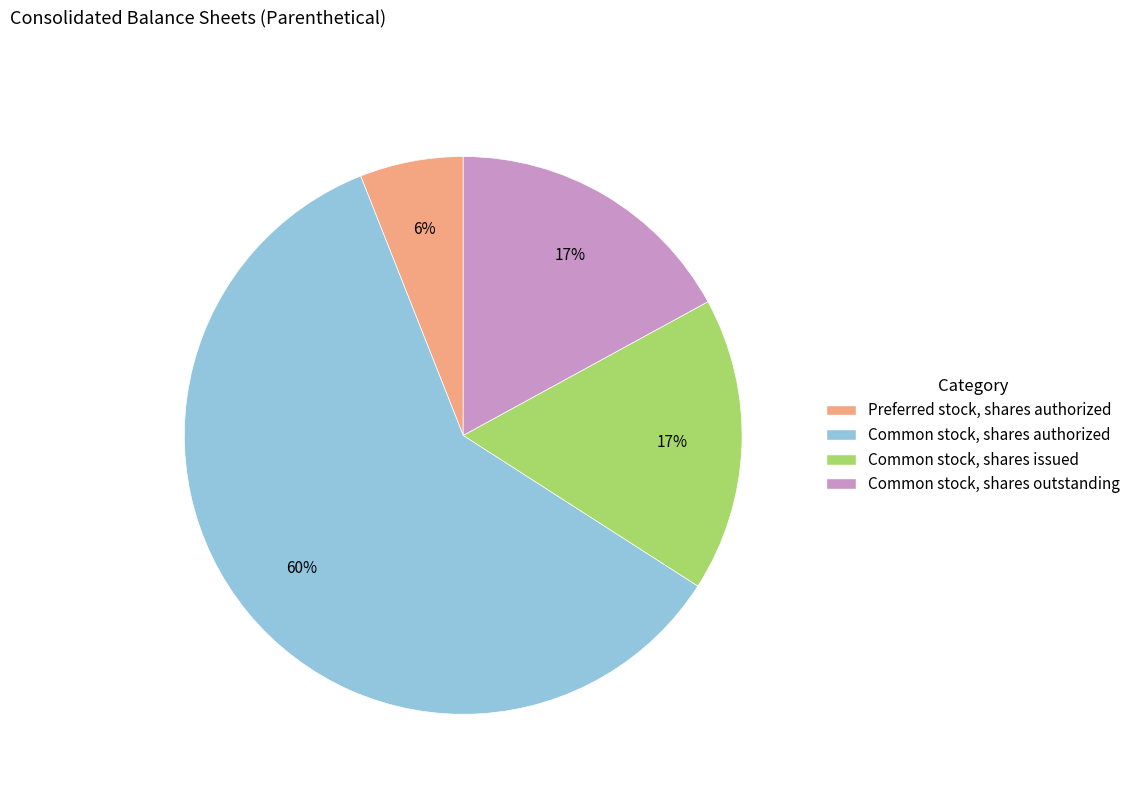

How many segments does this pie chart have?

4